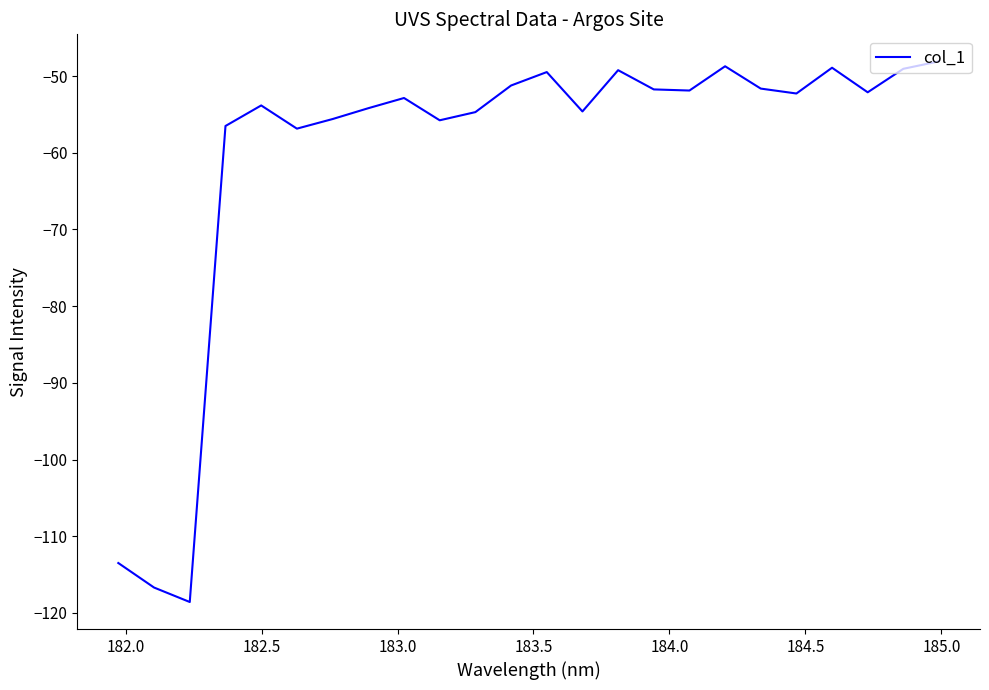

What is the difference between the maximum and minimum values?

70.5